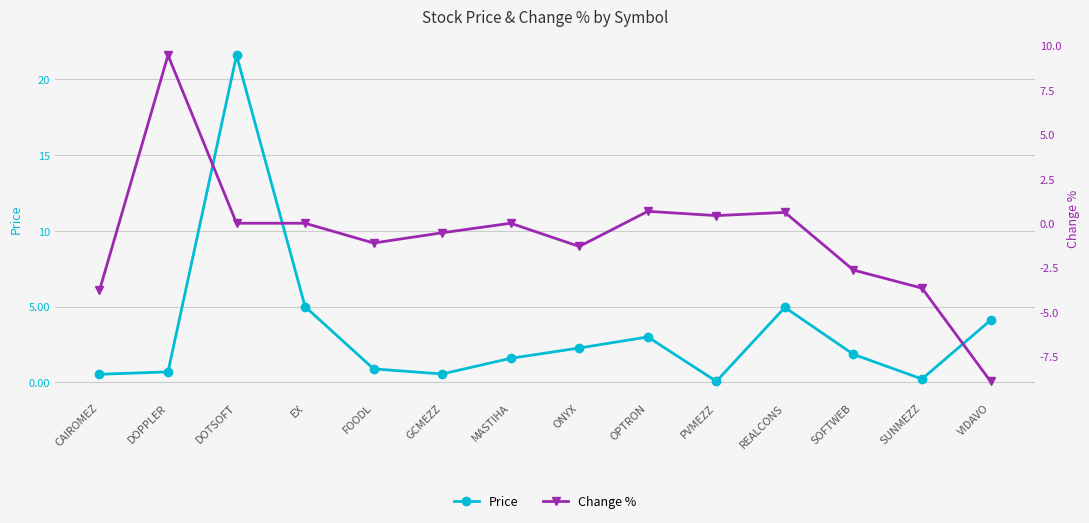

At how many categories does at least one series exceed 6?

2